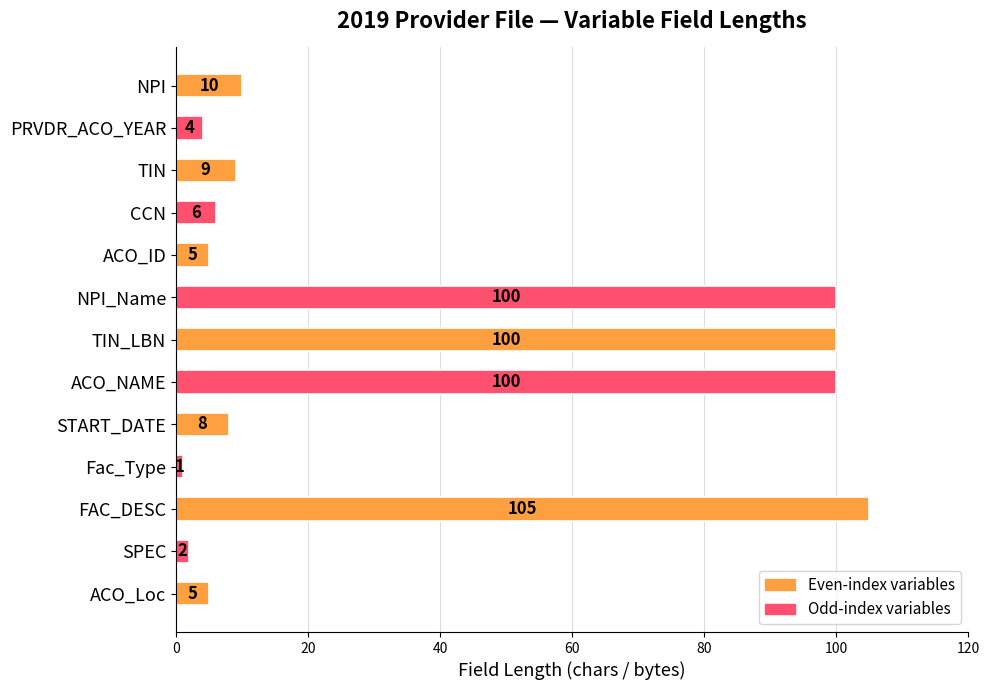

Between NPI and FAC_DESC, which is larger?

FAC_DESC